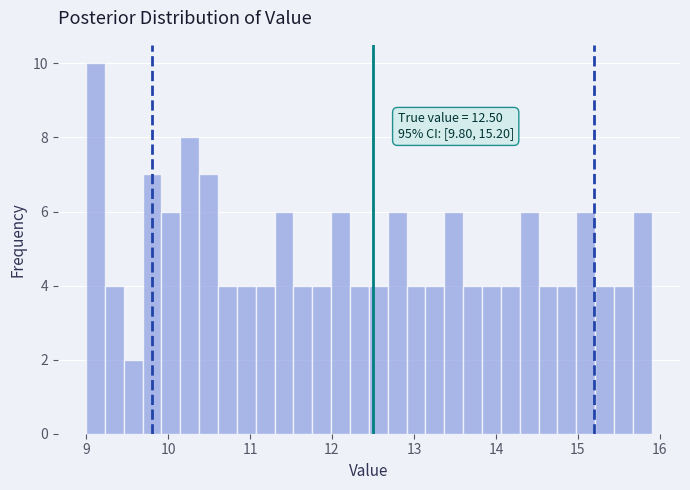

Around what value on the x-axis is the tallest bar? Give the approximate position of its centre, as read against the axis.

9.1